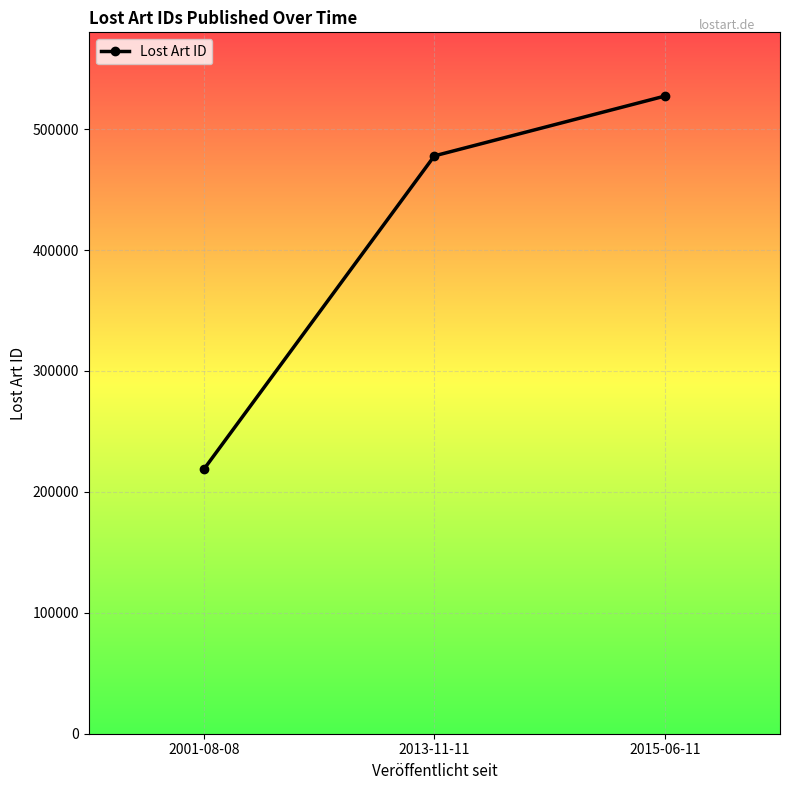

What is the value of the 1st point from the left?

218832